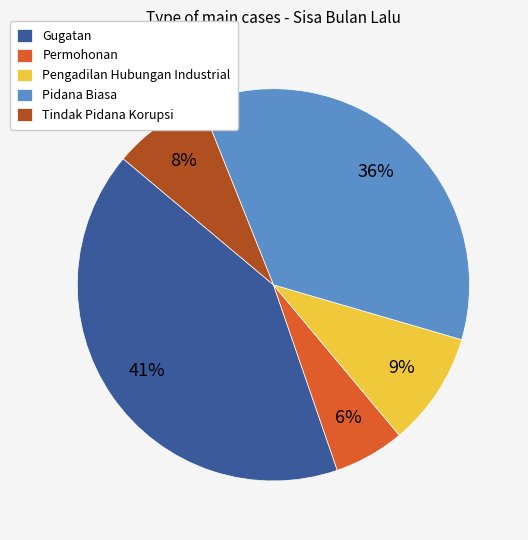

To the nearest percent, what is the average slice percentage?

20%